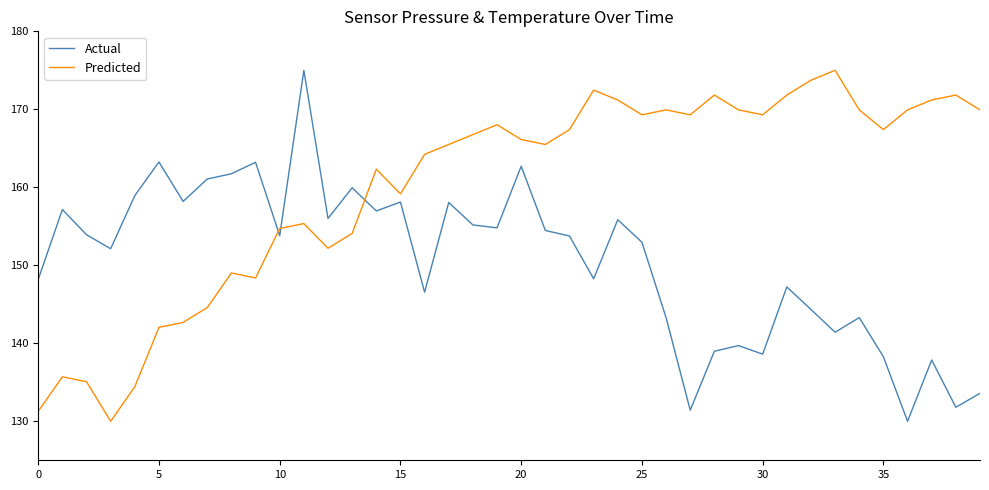

In Predicted, how many points are higher than both neighbors (excluding endpoints)?

10